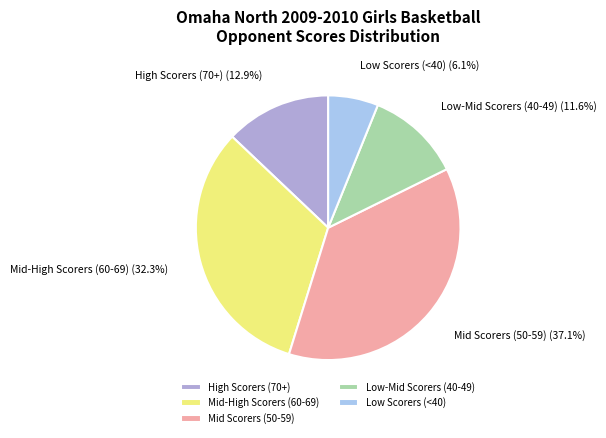

Combined, what portion of the pie is Mid-High Scorers (60-69) and Low-Mid Scorers (40-49)?

43.9%